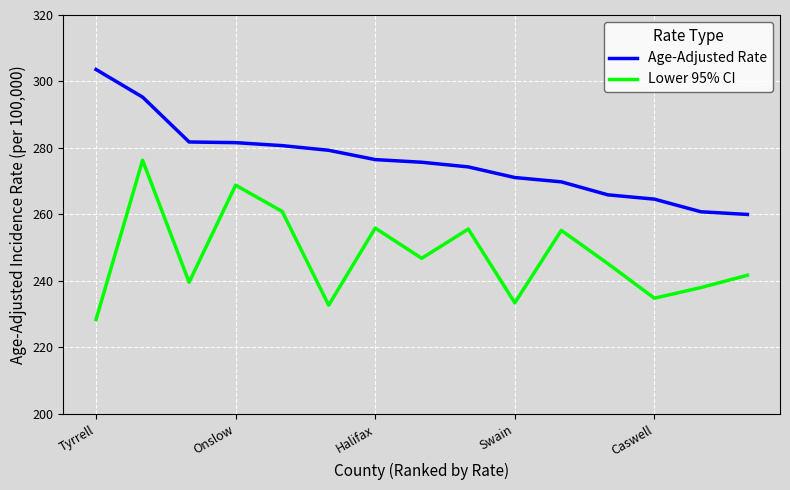

Which series has the largest range (max minus min)?

Lower 95% CI